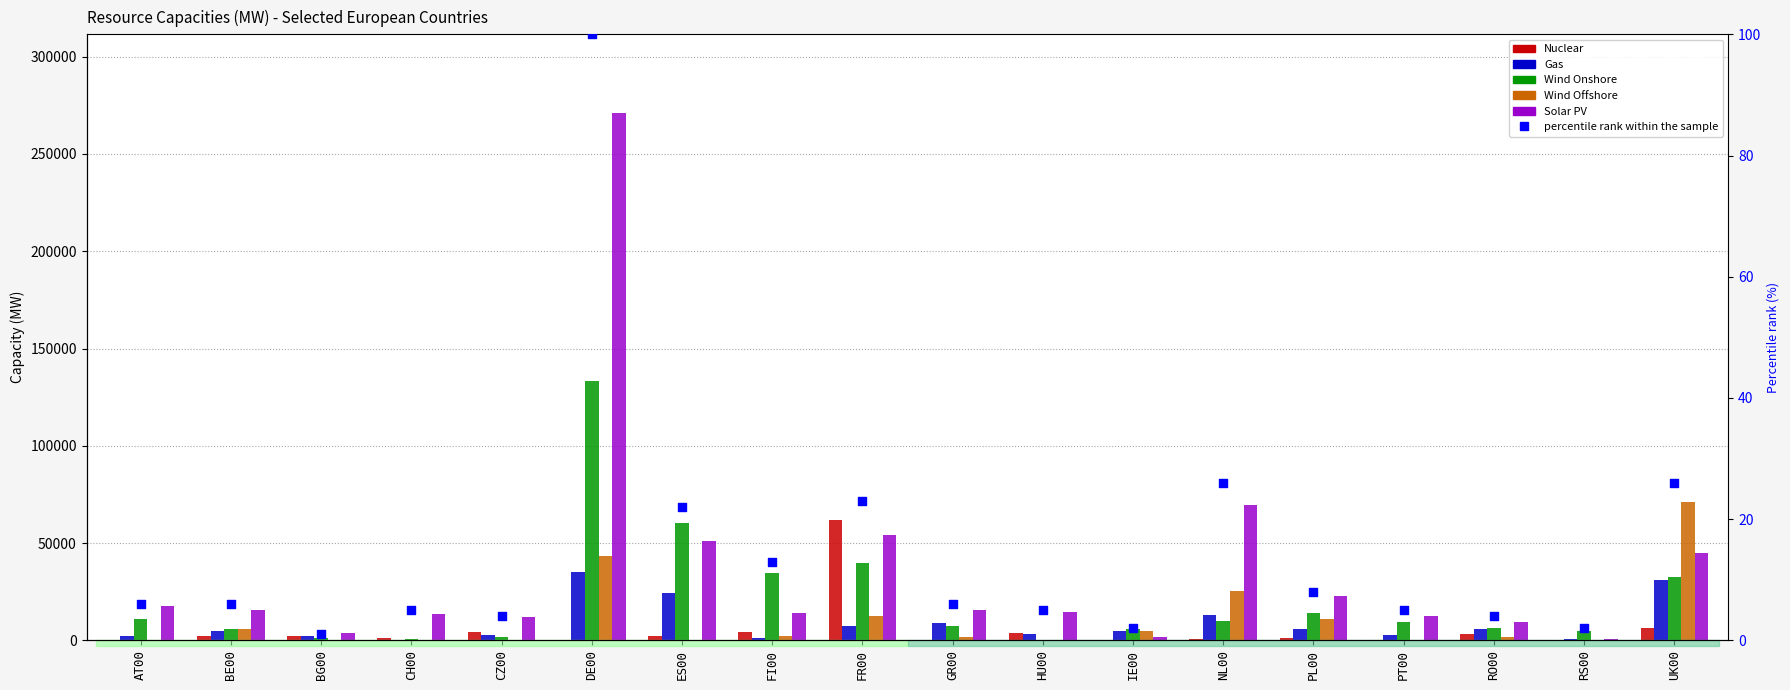

Which series contains the highest Y value?

Solar PV